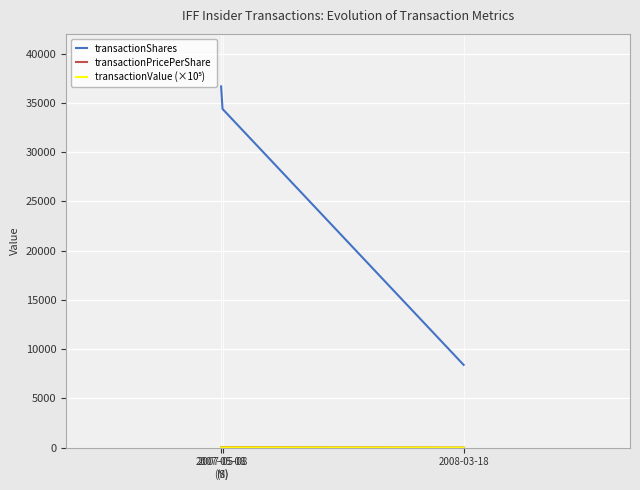

Is this an area chart (filled region under the line)?

No